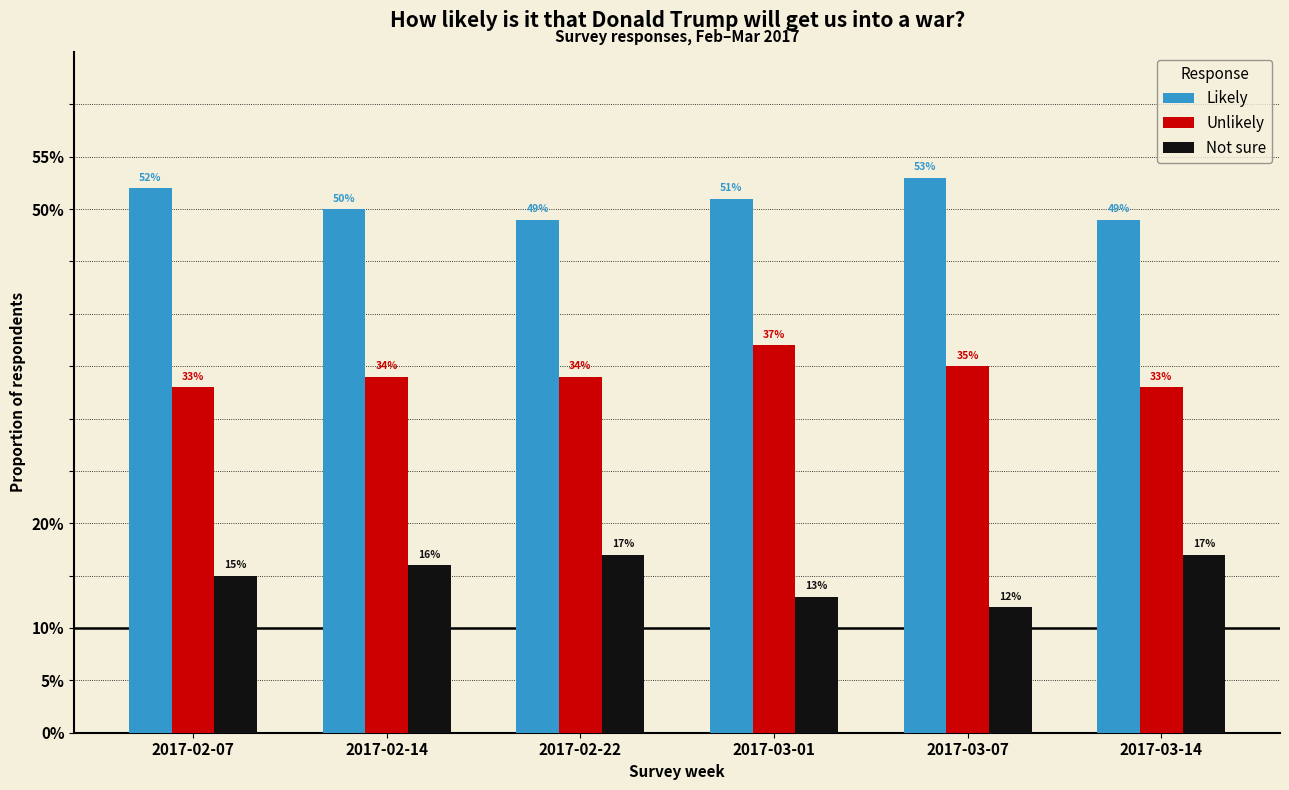

What are all the series names shown in the legend?

Likely, Unlikely, Not sure